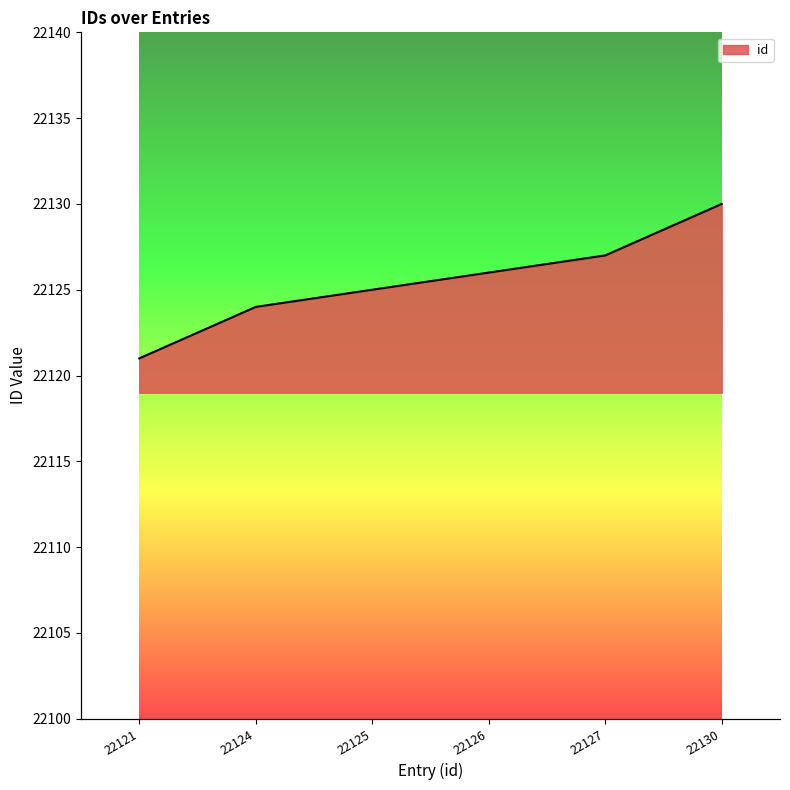

How many data points are less than 22126?

3